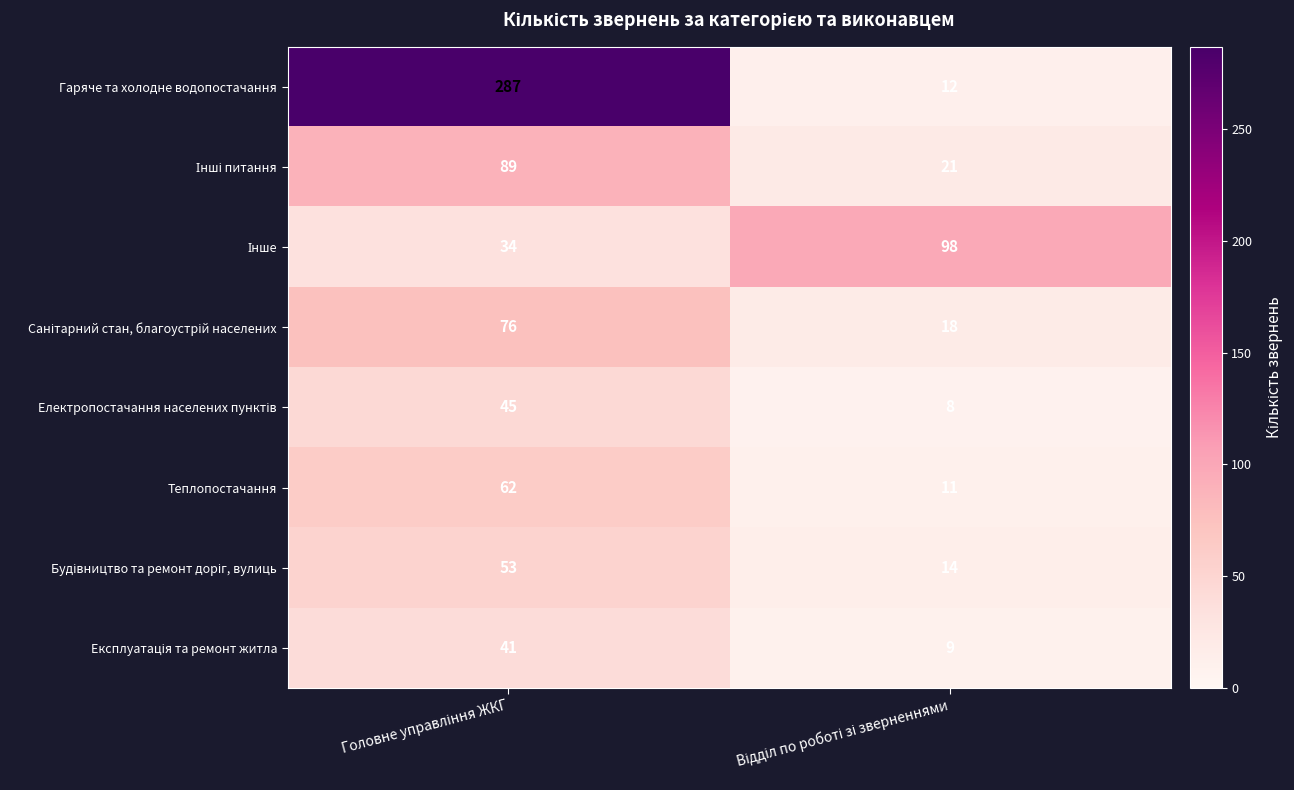

Which series has the largest total across all categories?

Гаряче та холодне водопостачання